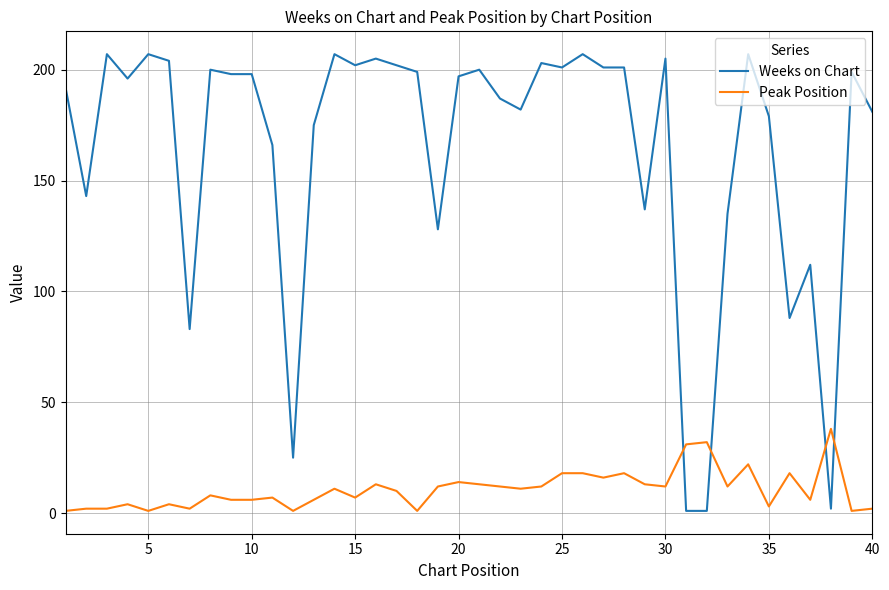

True or false: Weeks on Chart and Peak Position intersect in this chart.

True